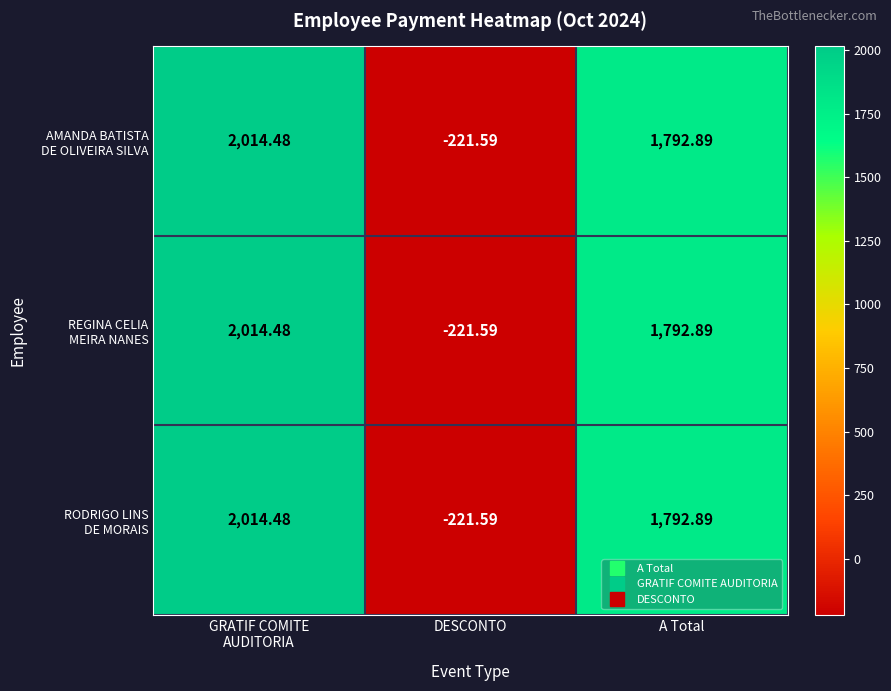

What is the greatest value displayed?

2014.5